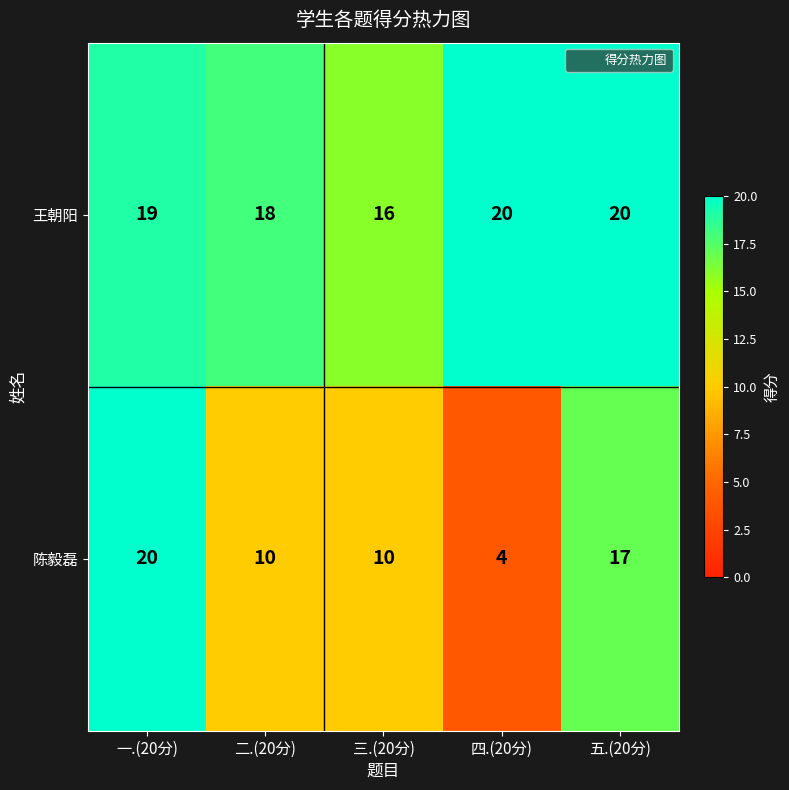

Count the 陈毅磊 values in the range 10 to 17.

3